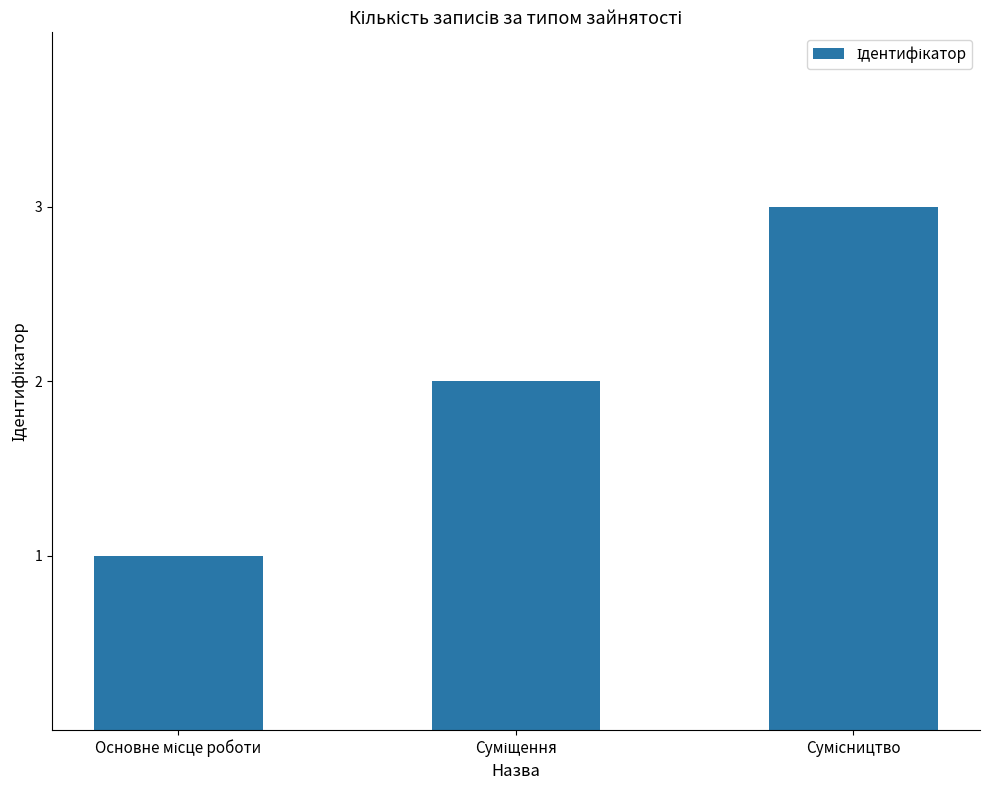

What is the sum of all values?

6